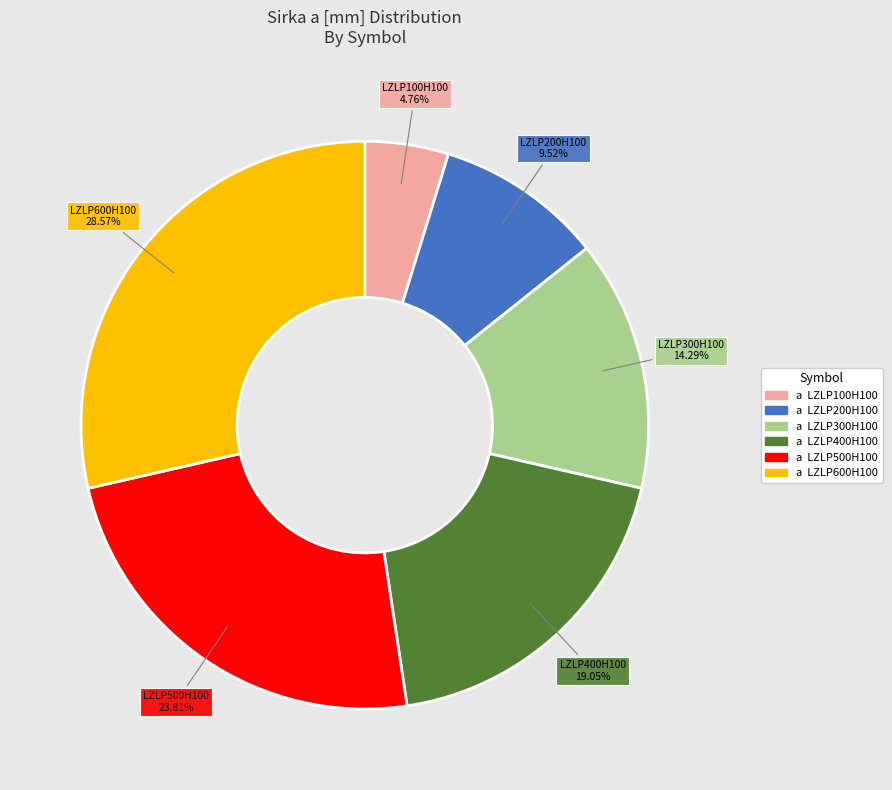

Count the number of slices in the pie.

6